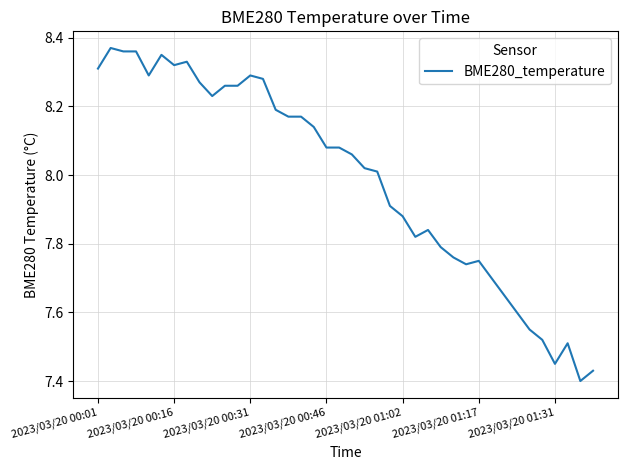

What is the difference between the maximum and minimum values?

1.0